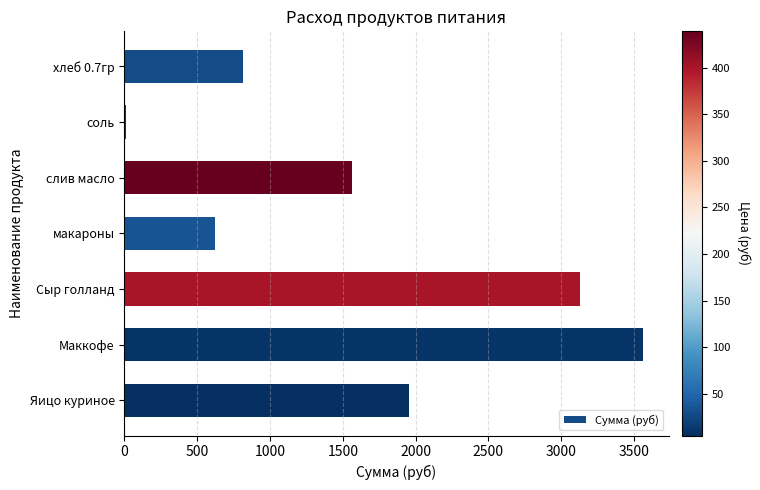

Which category has the highest value across all series?

Маккофе